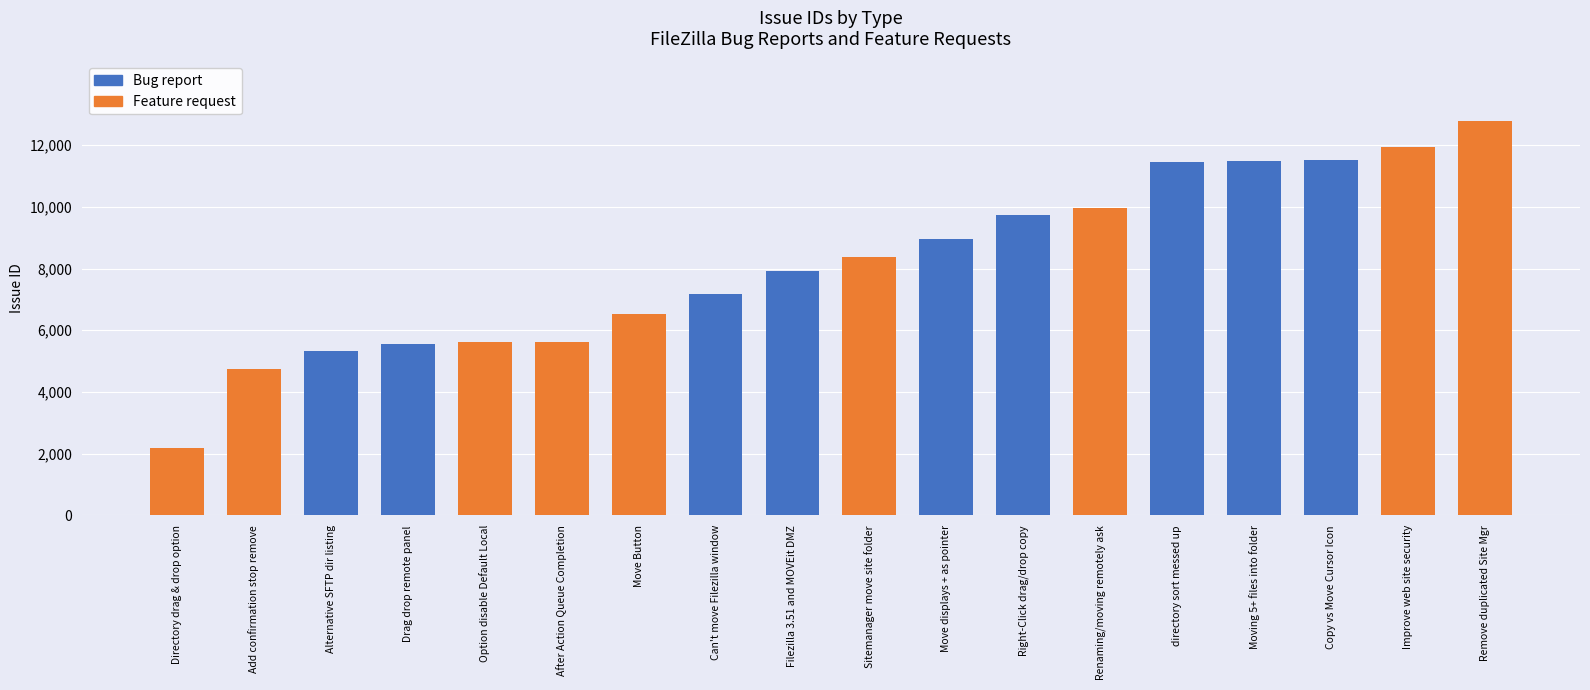

What is the difference between the second highest and second lowest values?

7193